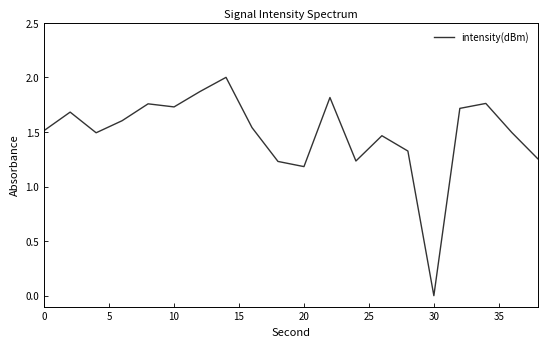

What is the greatest value displayed?

2.0